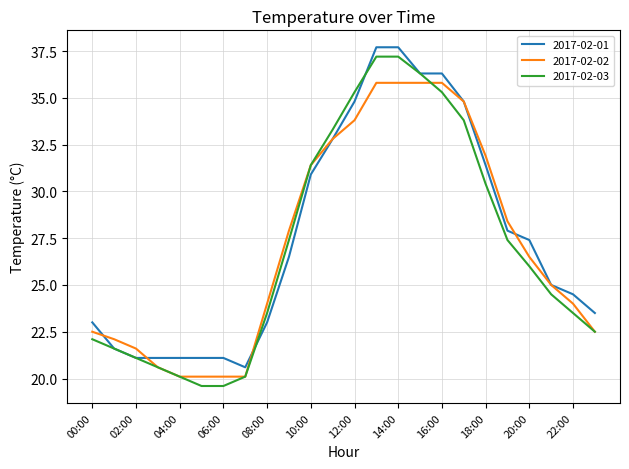

What is the greatest value displayed?

37.7